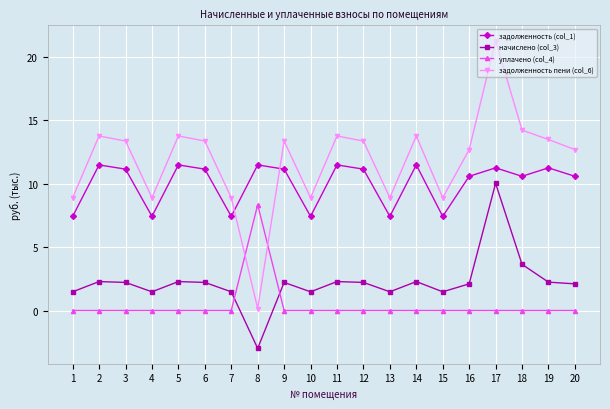

What is the total value across all series at 14?

27.5